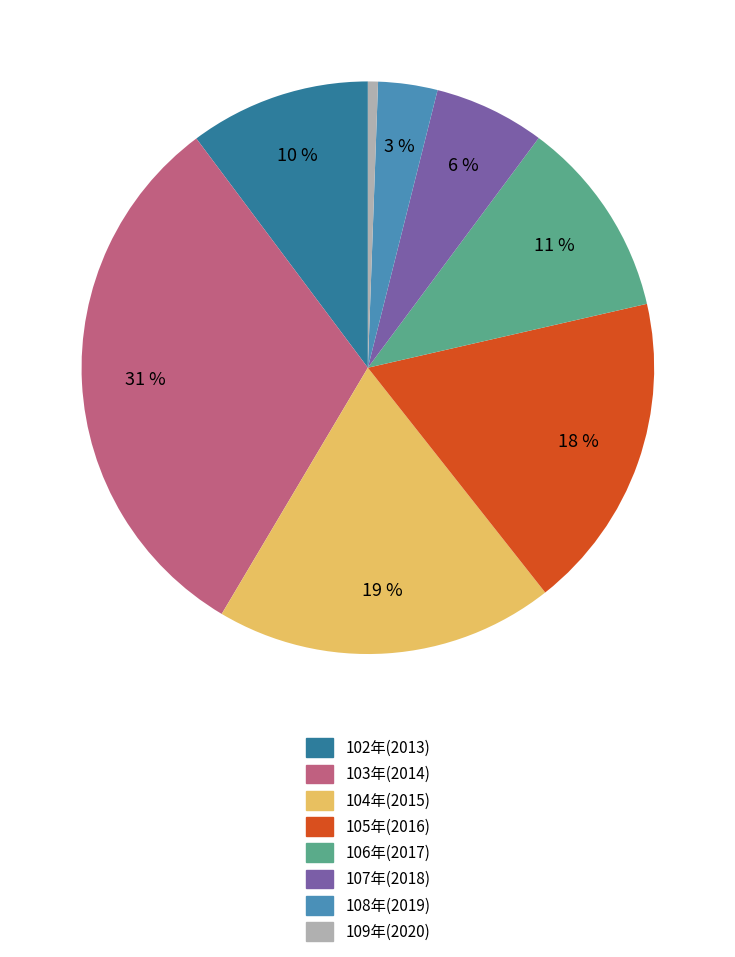

To the nearest percent, what is the difference between the 106年(2017) and 108年(2019) slice percentages?

8%